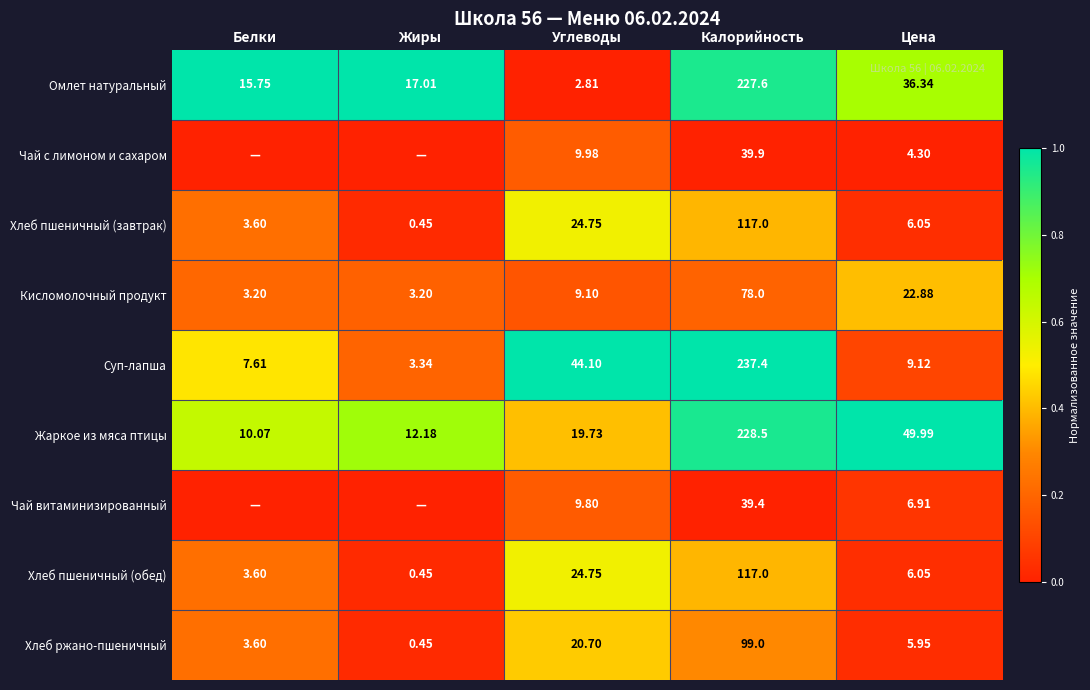

Which category has the lowest value in the Хлеб пшеничный (завтрак) series?

Жиры